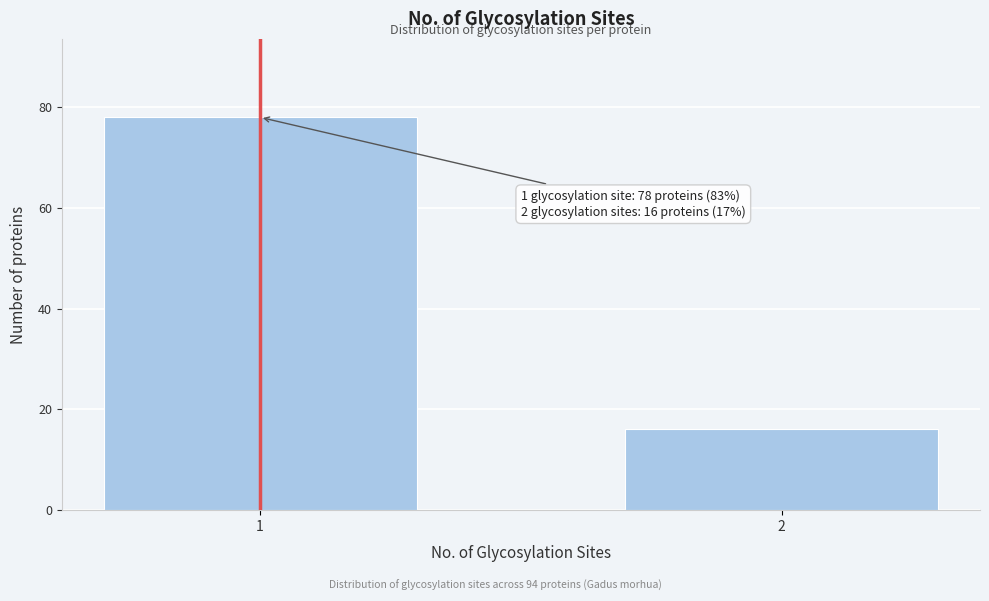

Reading left to right, list all the values displayed in this chart.

78	16